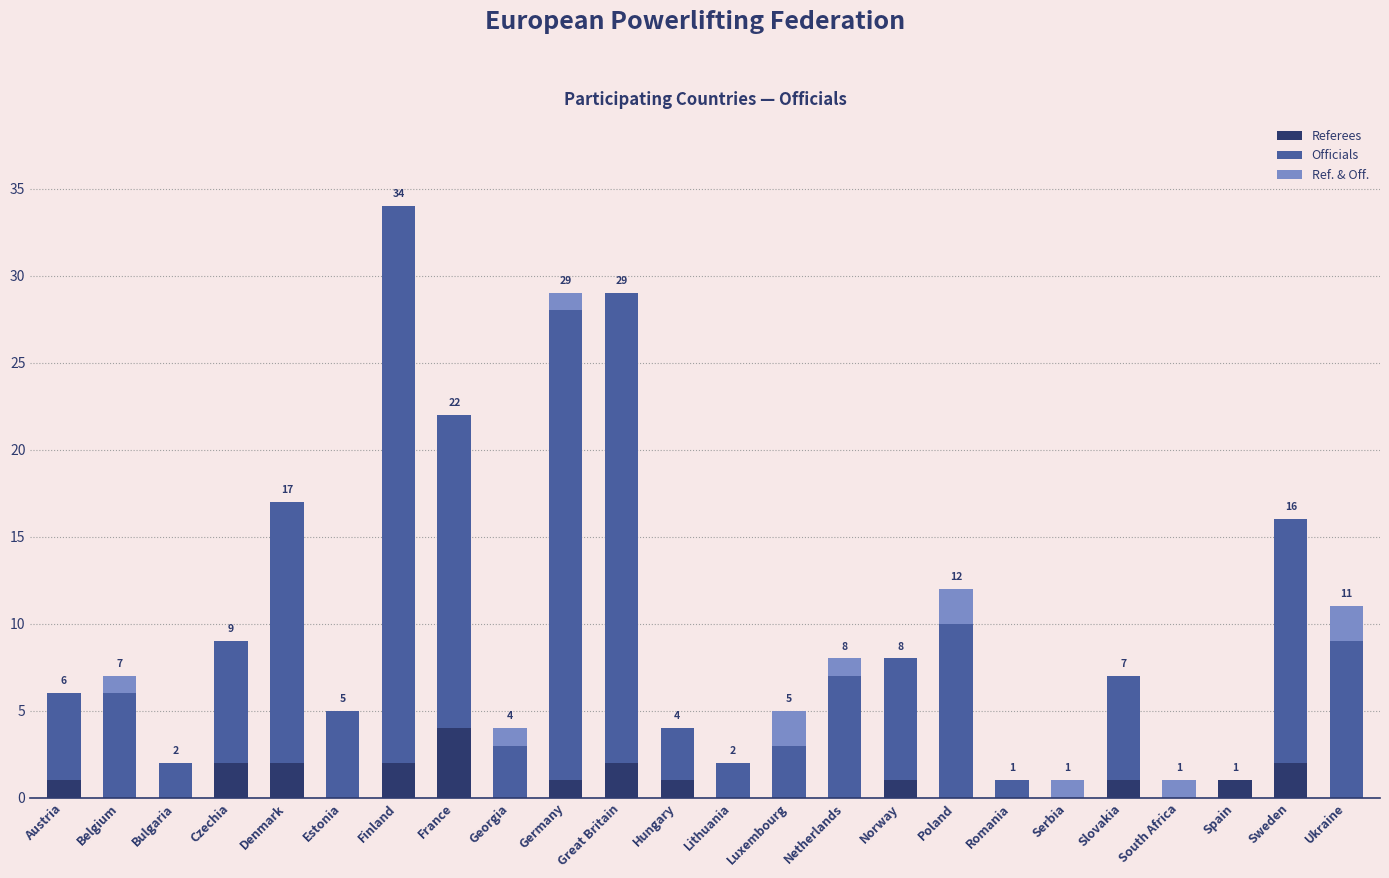

Which category has the highest value in the Referees series?

France